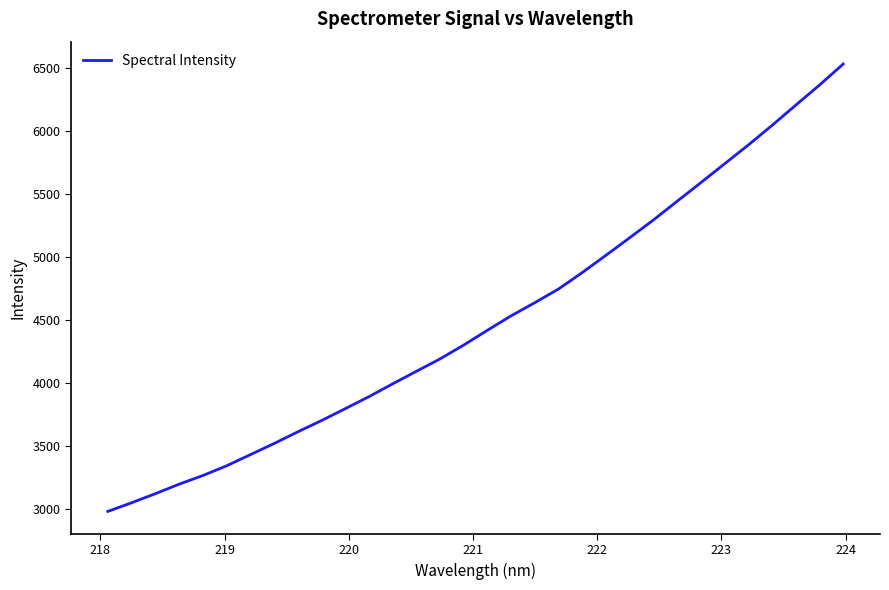

What is the greatest value displayed?

6529.1